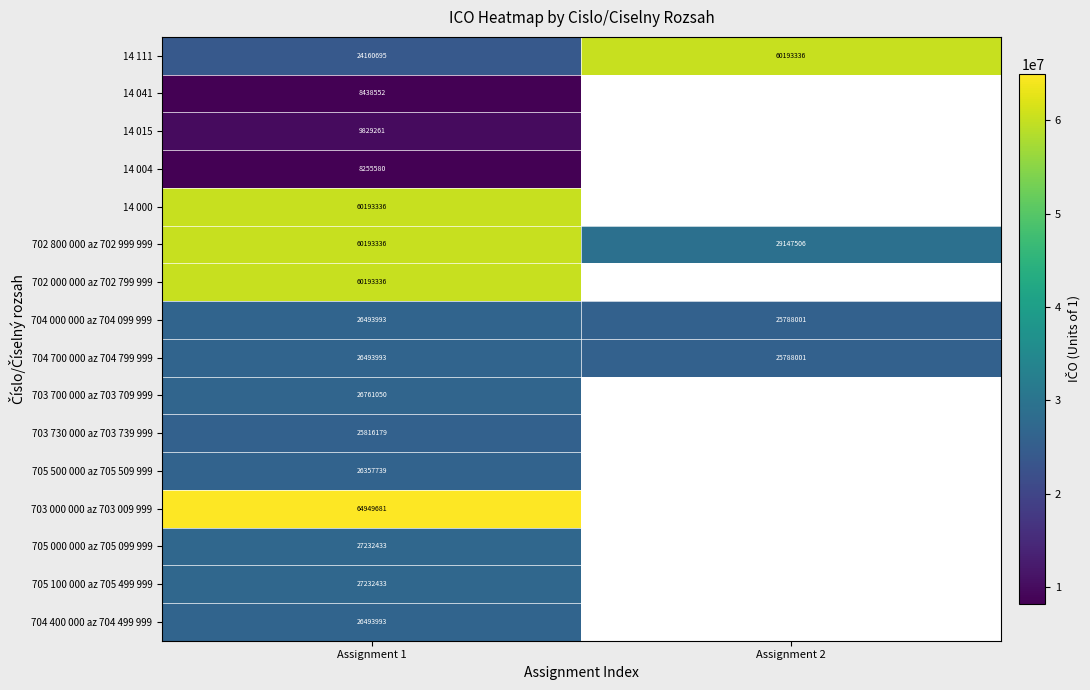

At how many categories does at least one series exceed 61654670?

1